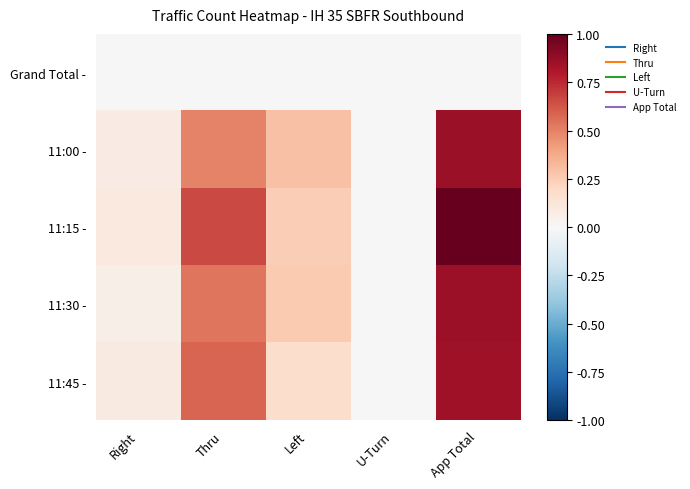

List the series in order of their peak value, highest first.

11:15 -, 11:00 -, 11:30 -, 11:45 -, Grand Total -